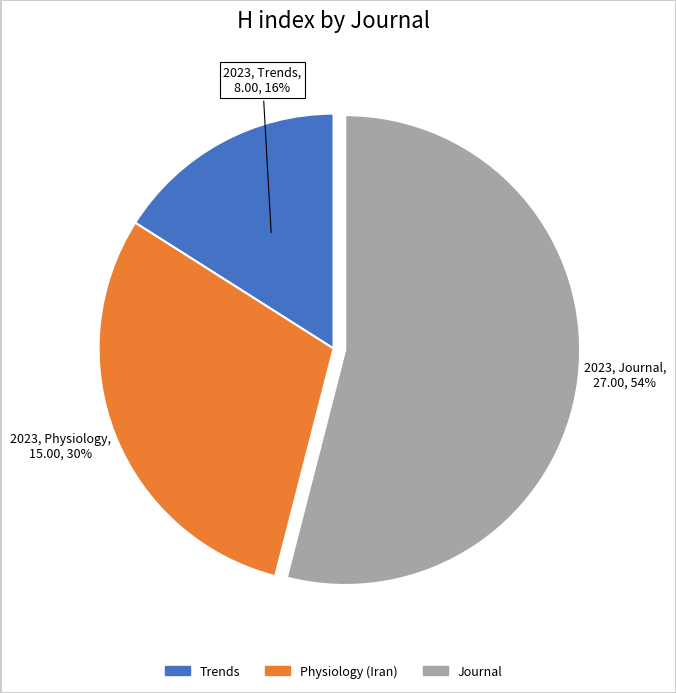

Count the number of slices in the pie.

3